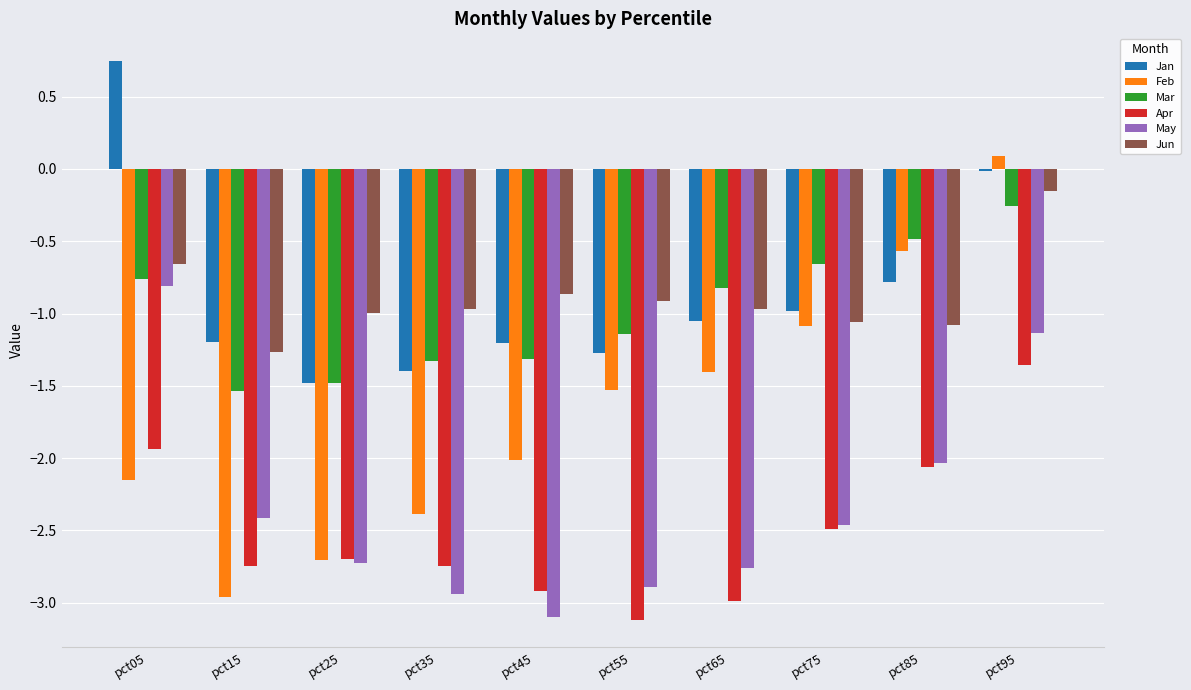

The value of Mar at pct95 is -0.1. True or false?

False